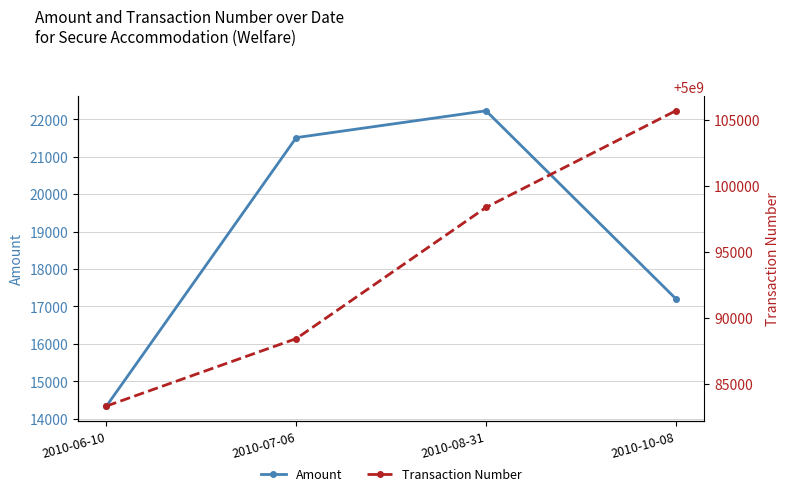

What is the maximum value for Amount?

22227